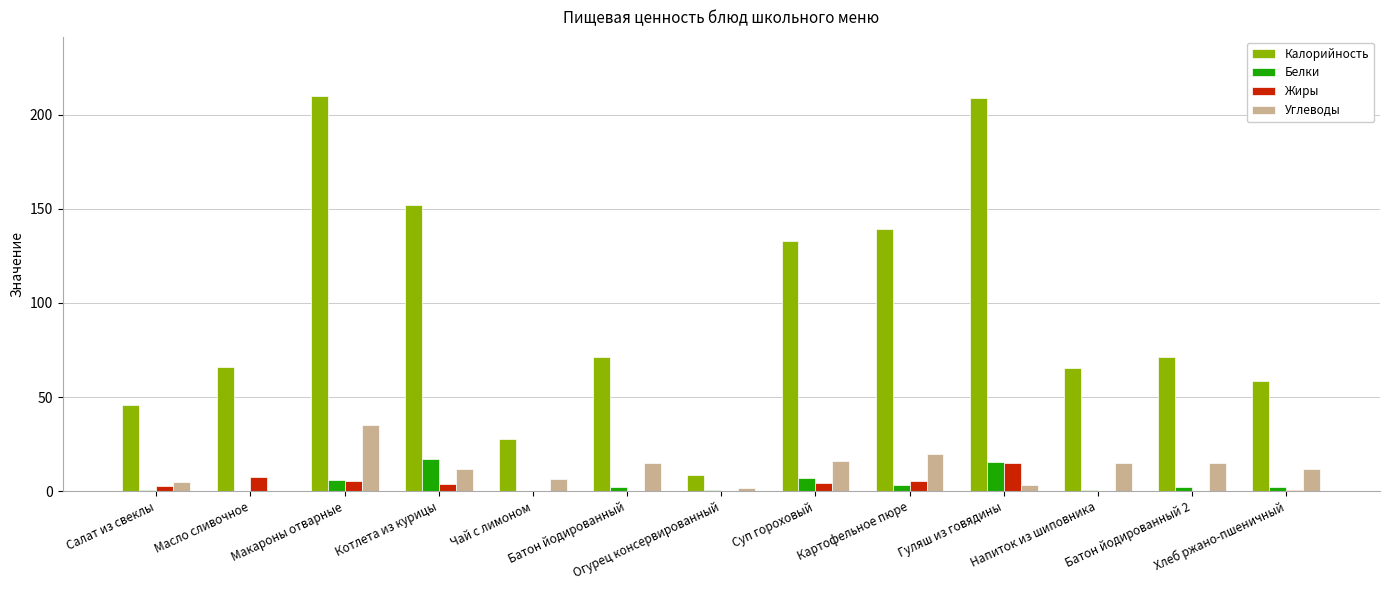

What are all the series names shown in the legend?

Калорийность, Белки, Жиры, Углеводы